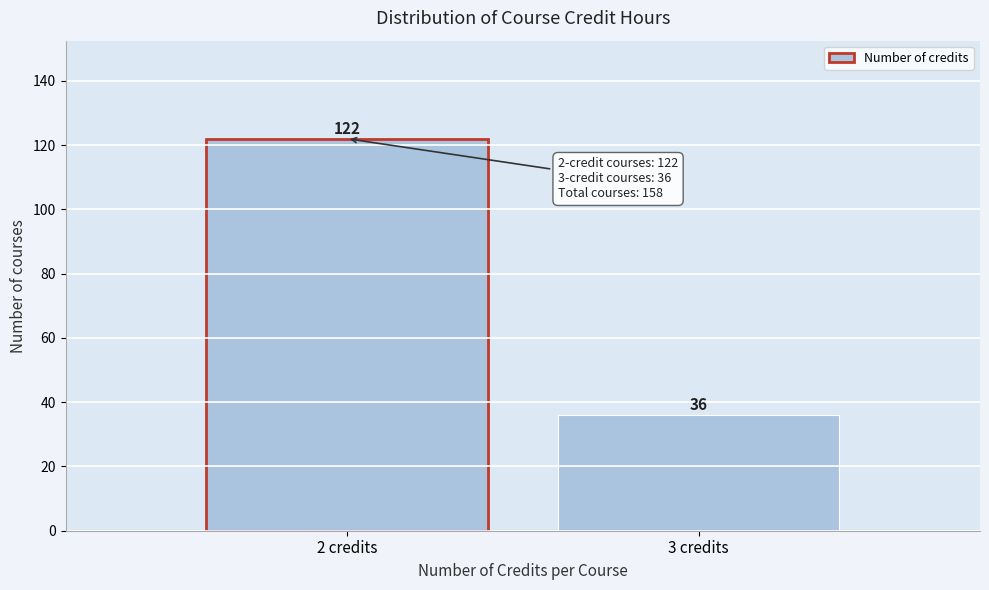

Reading left to right, list all the values displayed in this chart.

122	36